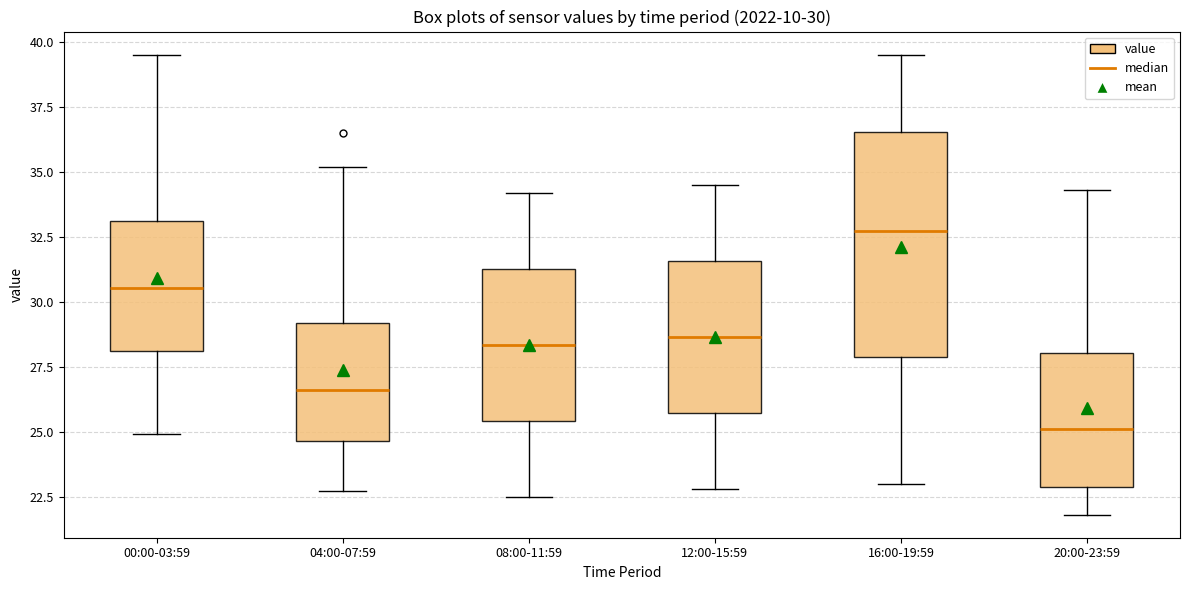

Which box has the lowest median line?

20:00-23:59